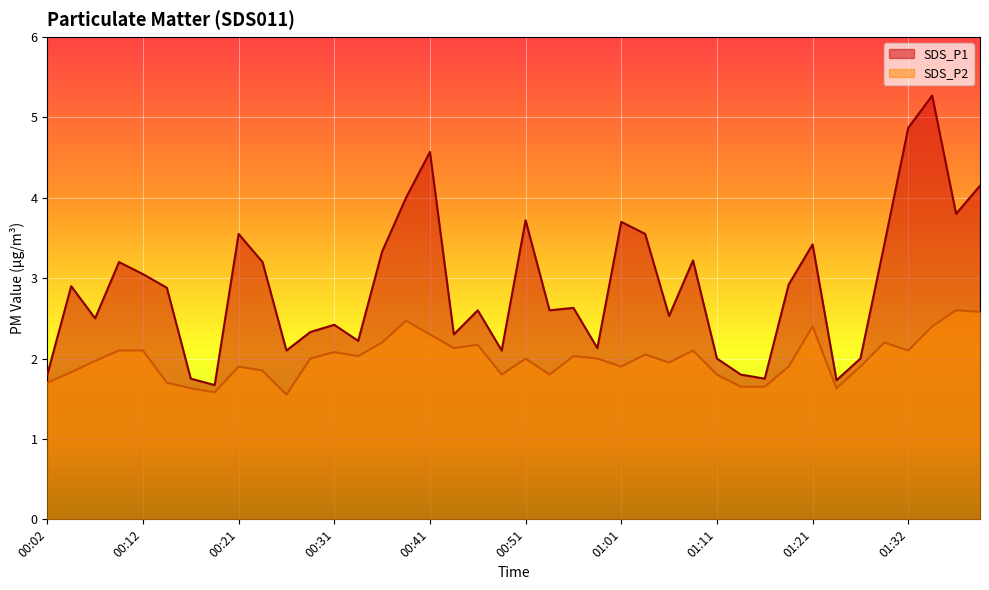

At which label is SDS_P2 closest to 2?

00:29